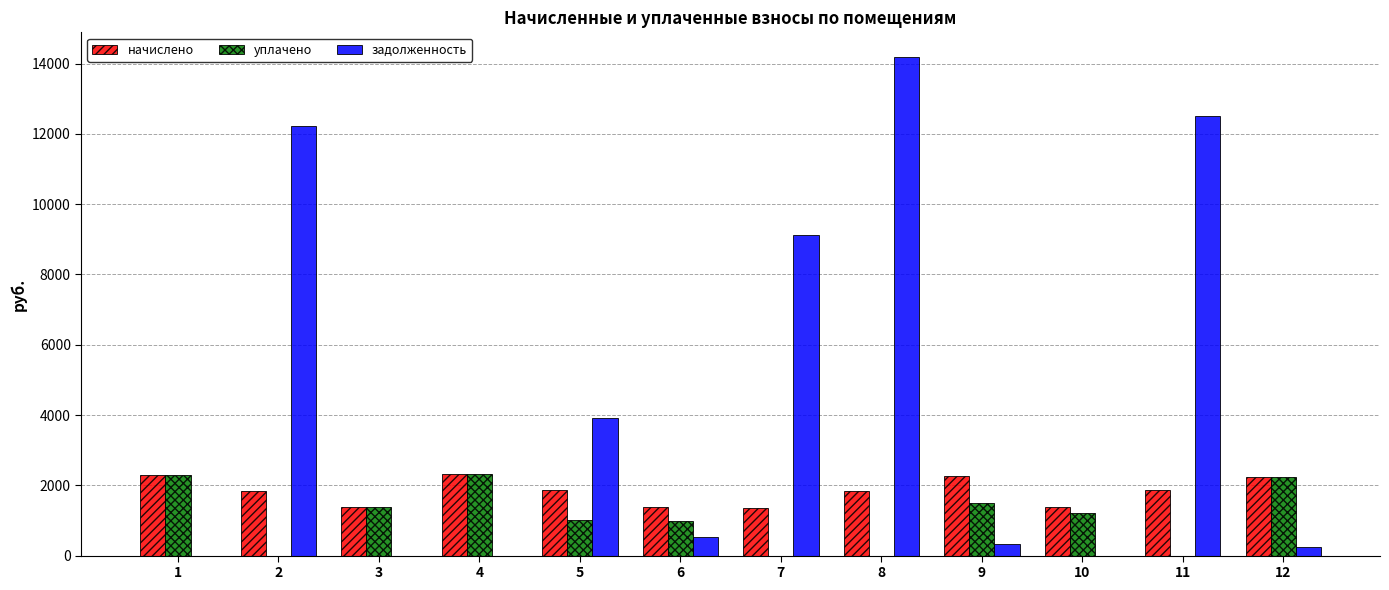

What is the sum of the уплачено values at 7 and 4?

2316.6